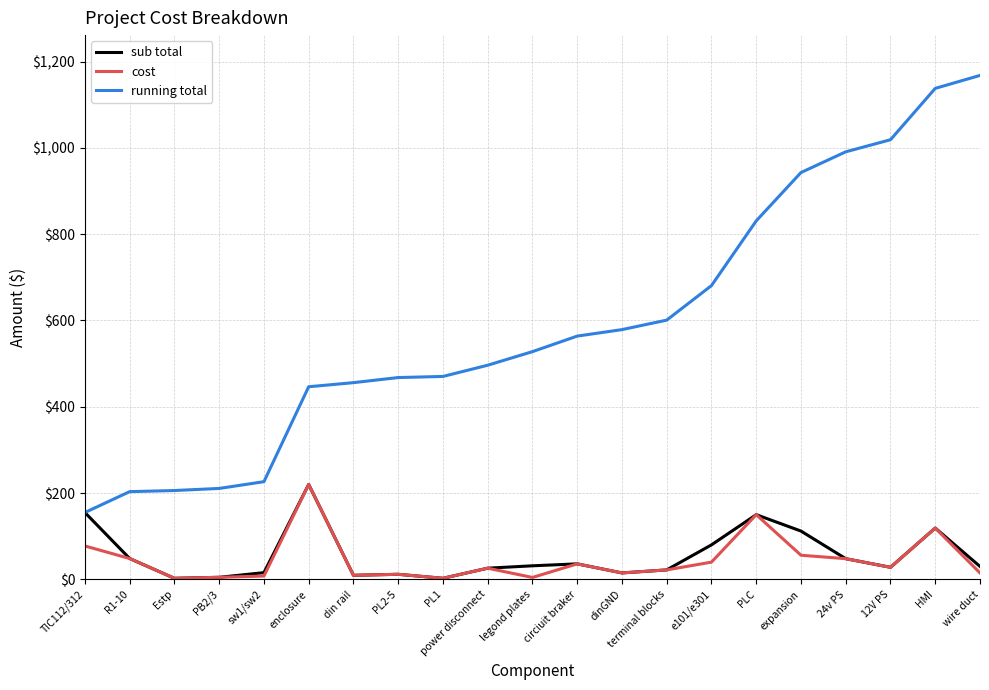

The running total series shows 578.8 at dinGND. True or false?

True